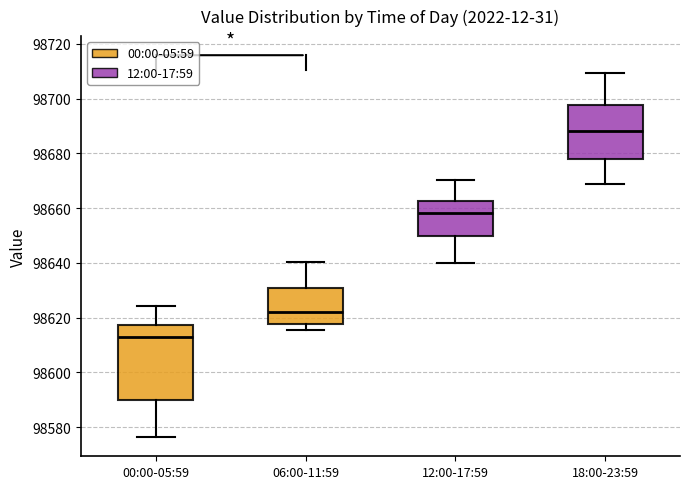

Where does the median line of the box for 12:00-17:59 sit on the y-axis? The values are not printed on the chart, so give them approximately, as read against the axis.

98658